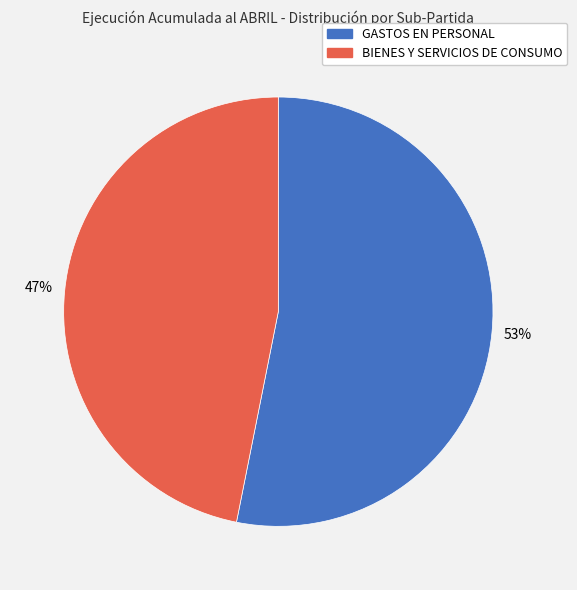

Rank the categories by value from lowest to highest.

BIENES Y SERVICIOS DE CONSUMO, GASTOS EN PERSONAL